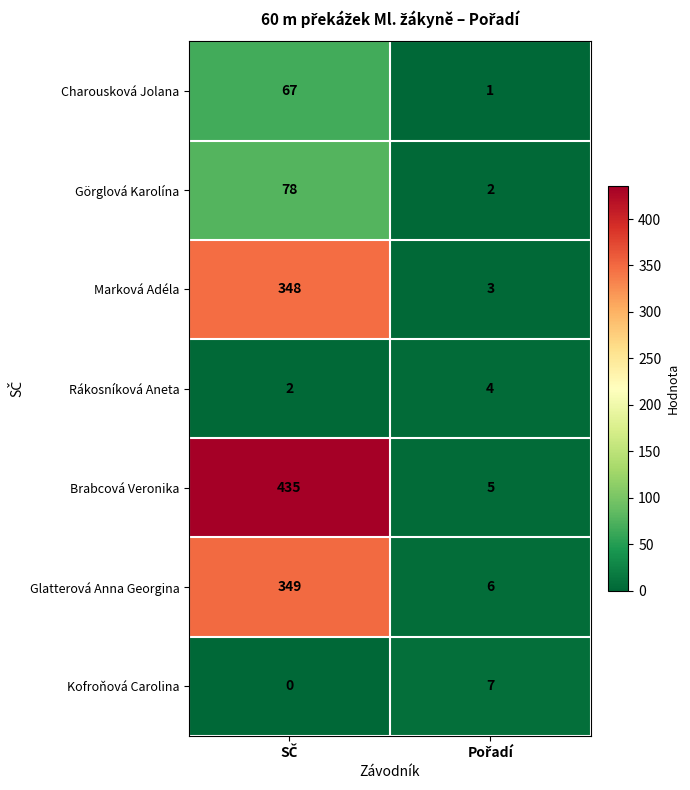

Which series has the widest spread of values?

Brabcová Veronika